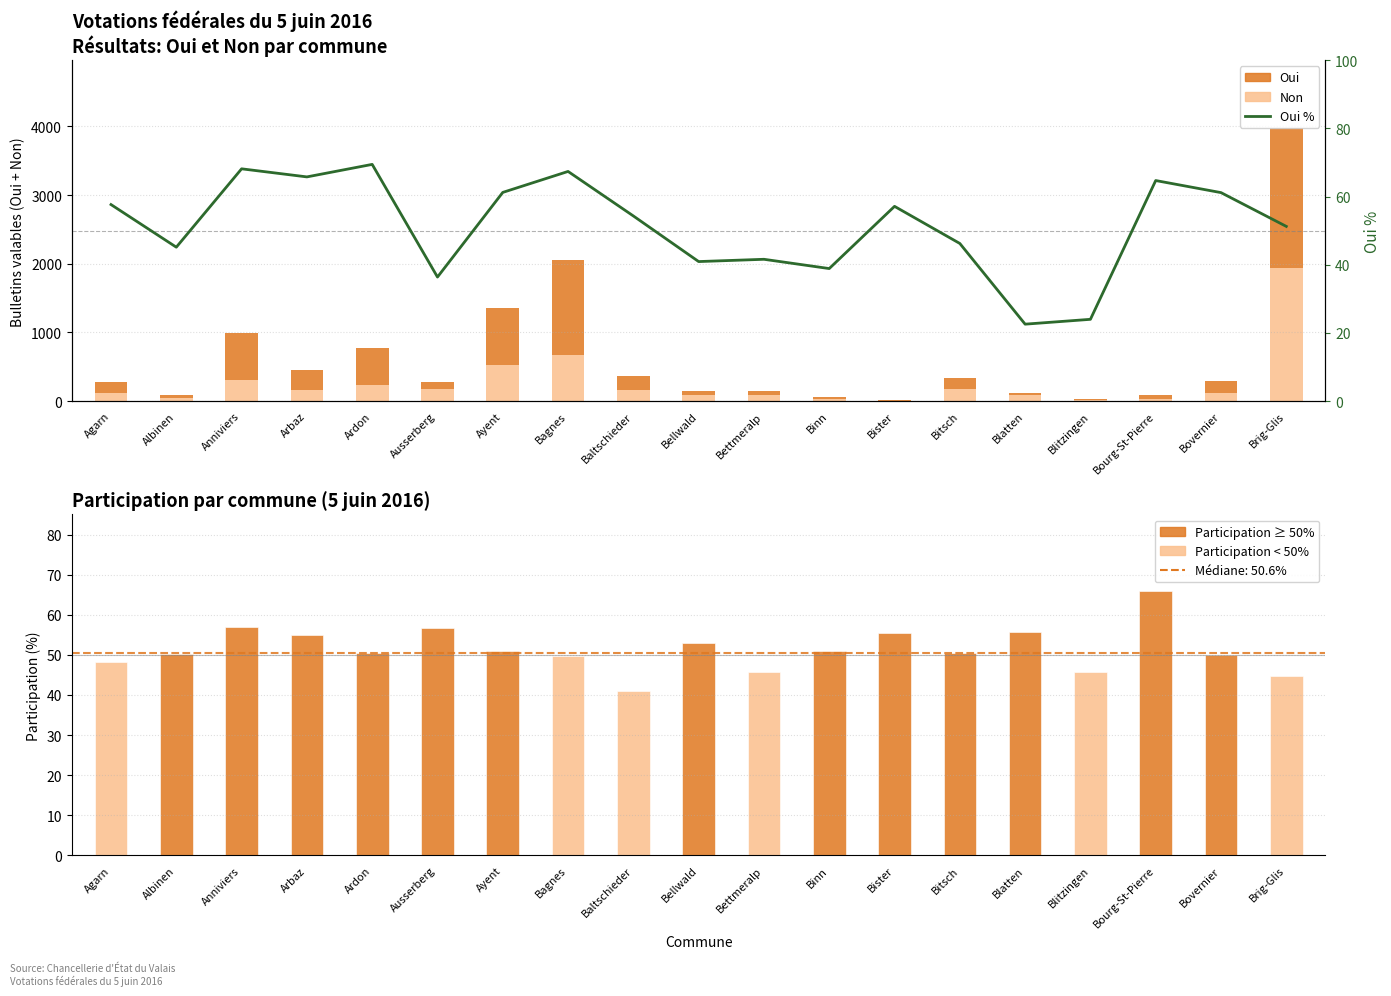

Rank the categories by Non value from lowest to highest.

Bister, Blitzingen, Bourg-St-Pierre, Binn, Albinen, Bettmeralp, Bellwald, Blatten, Bovernier, Agarn, Arbaz, Baltschieder, Ausserberg, Bitsch, Ardon, Anniviers, Ayent, Bagnes, Brig-Glis